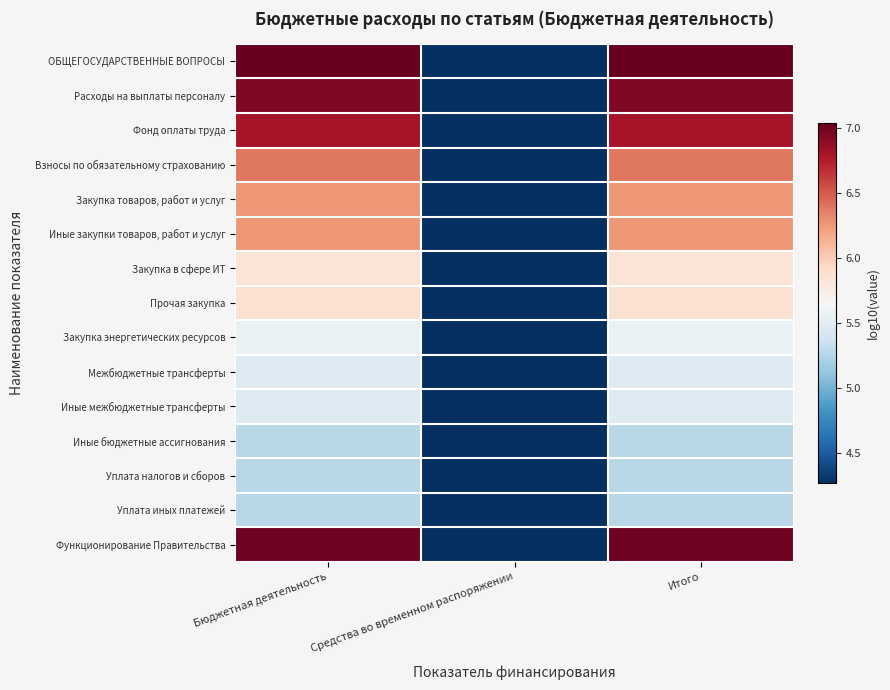

How many categories are shown in the chart?

3